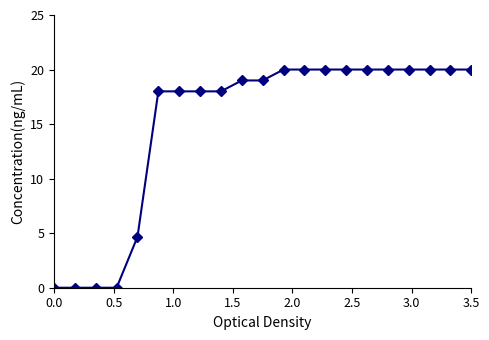

What is the difference between the second highest and minimum values?

20.0